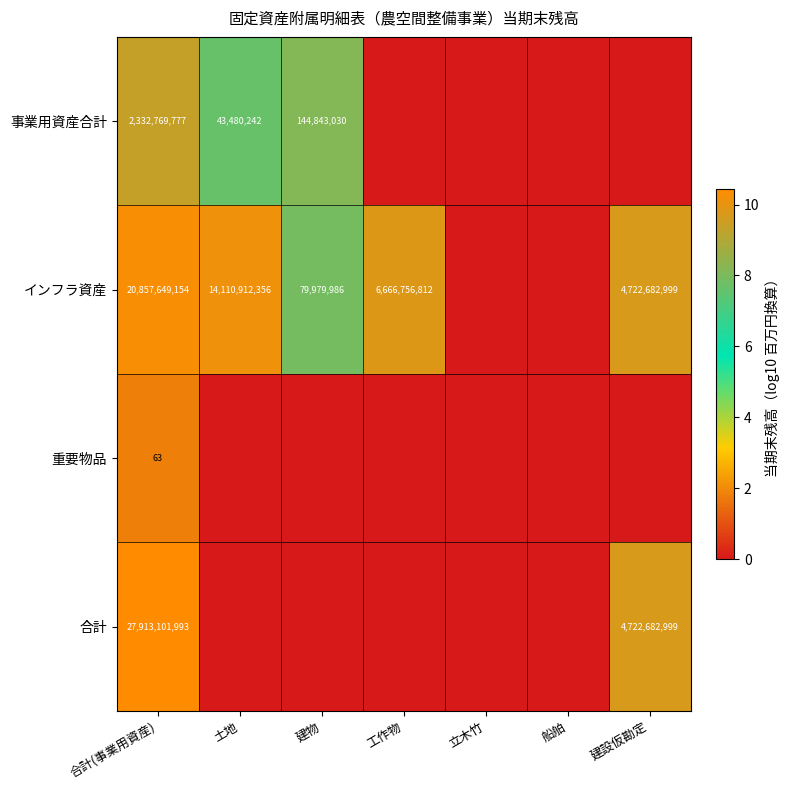

At how many categories does at least one series exceed 2?

5